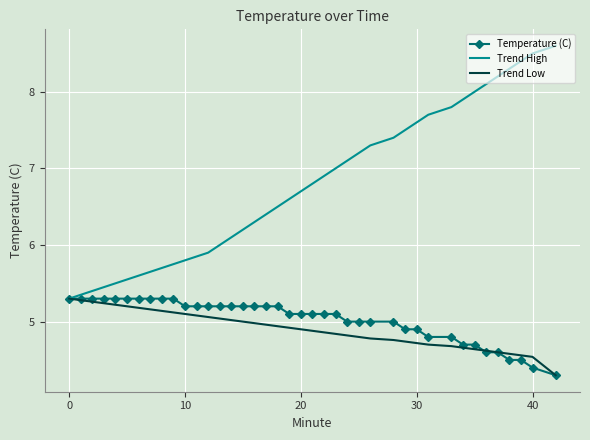

What is the smallest value displayed?

4.3